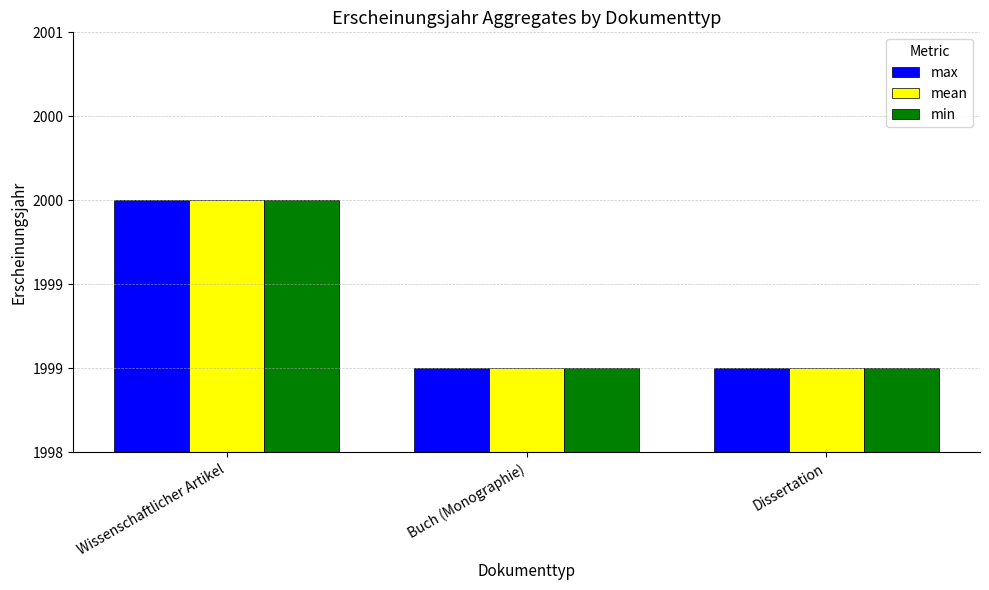

What are all the series names shown in the legend?

max, mean, min